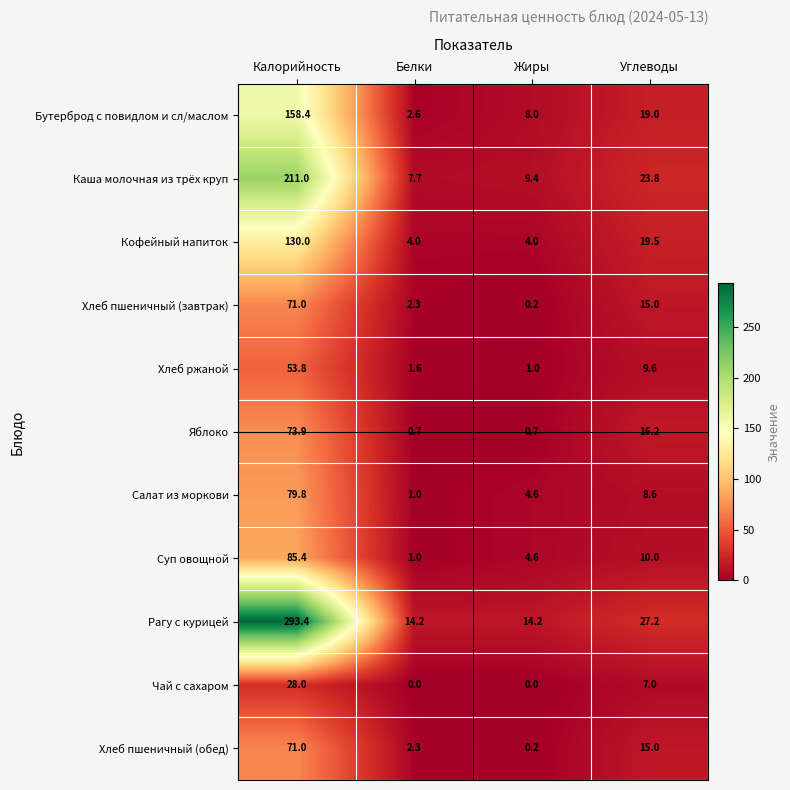

What is the spread (max minus min) of values at Углеводы?

20.2